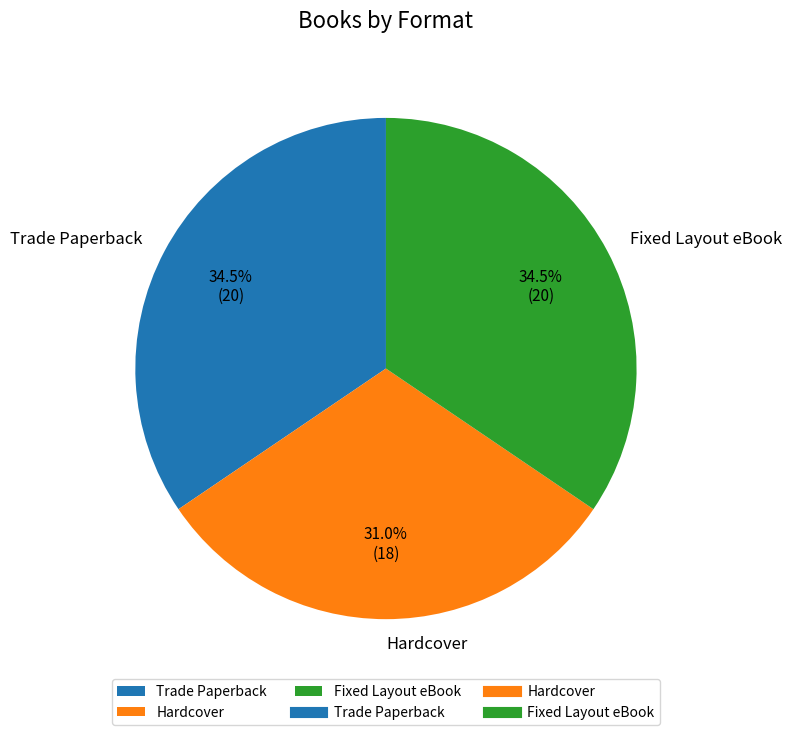

To the nearest percent, what portion does Hardcover represent?

31%